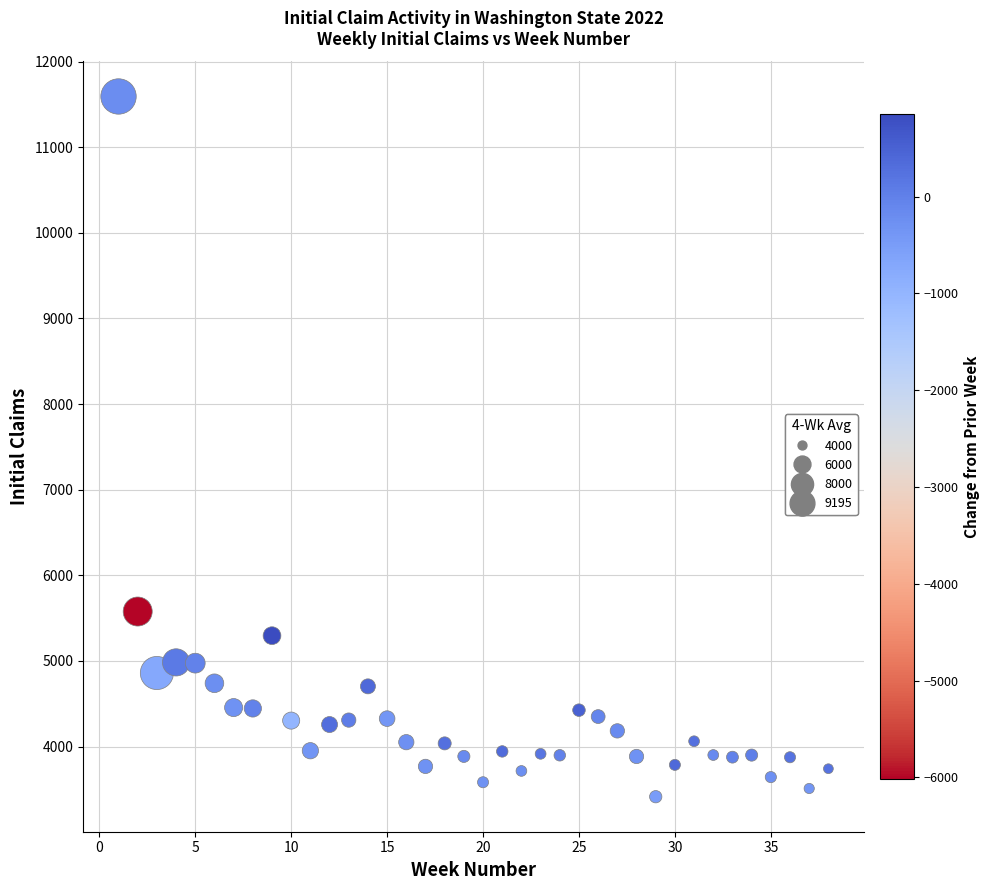

What is the range of X values (max minus min)?

37